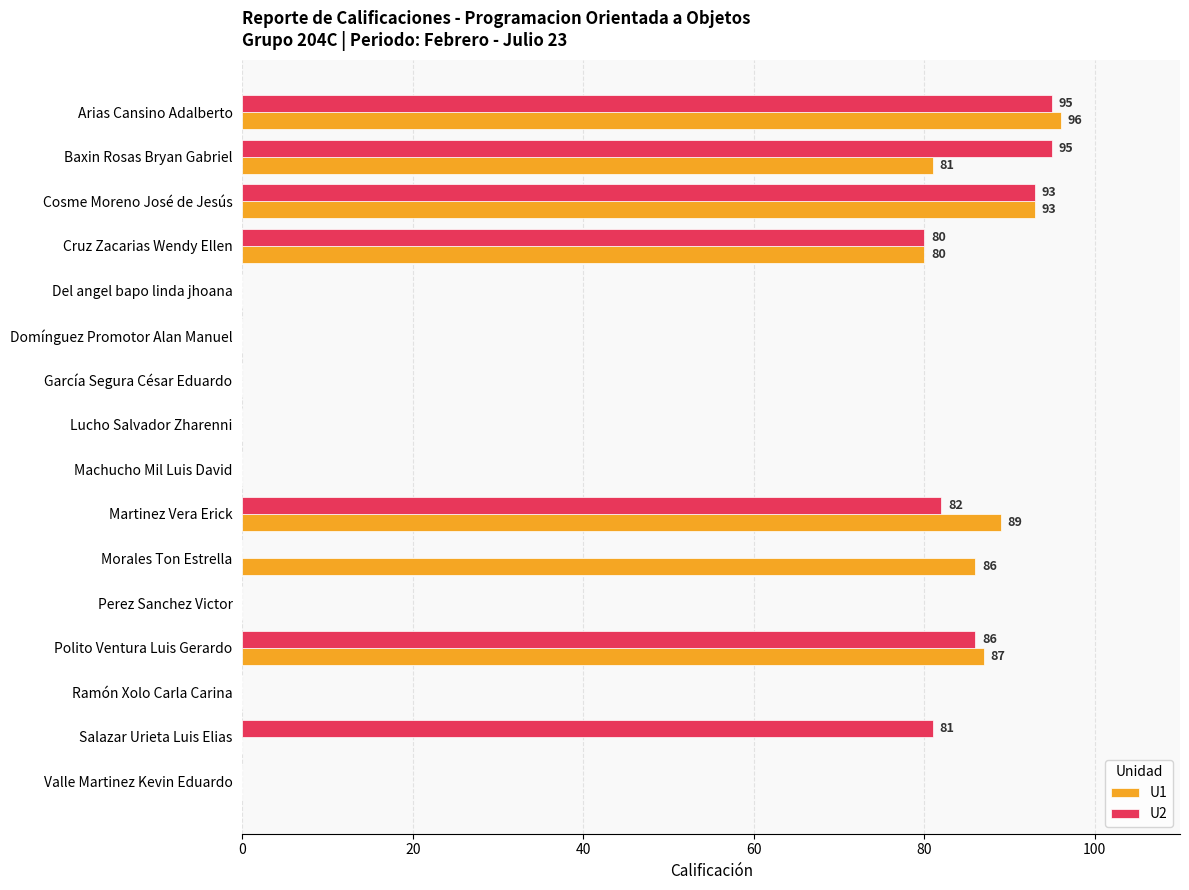

What is the sum of all U2 values?

612